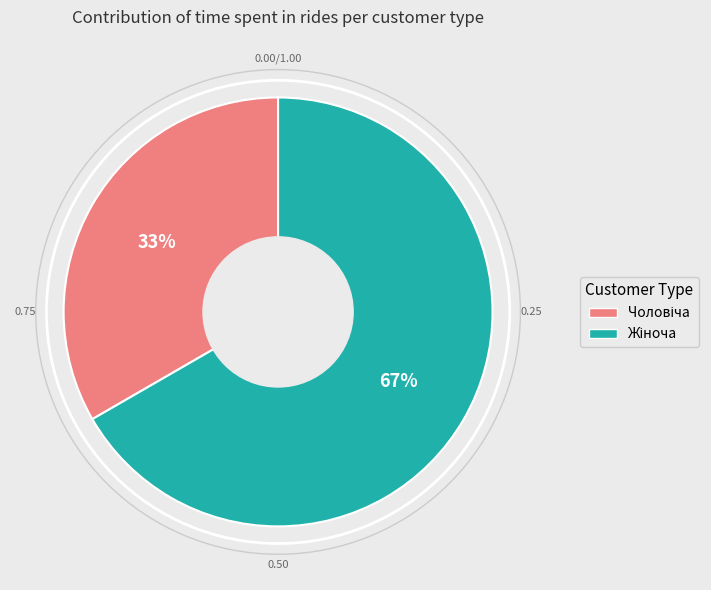

Is there a majority slice in this chart?

Yes